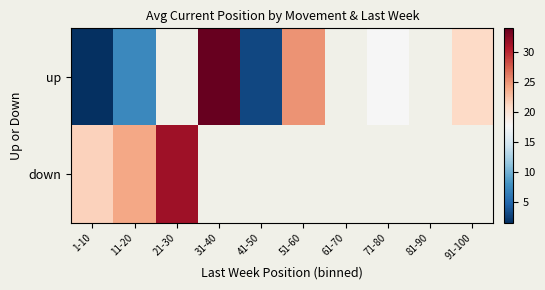

What is the lowest value of the up series?

1.5